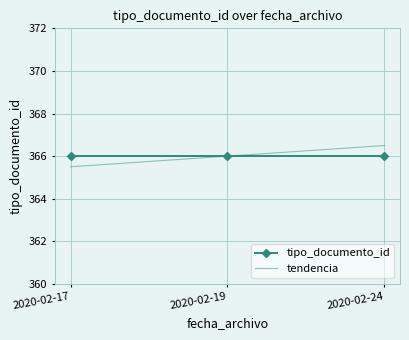

What is the minimum value for tipo_documento_id?

366.0